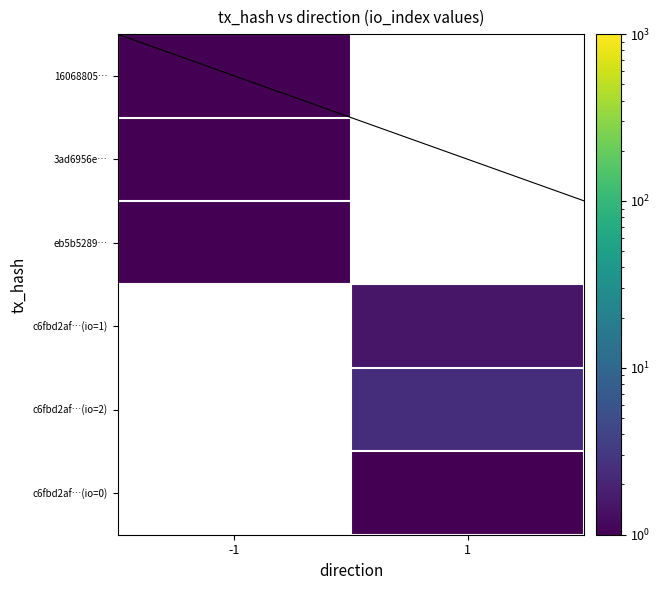

Which label corresponds to the largest value in the chart?

1